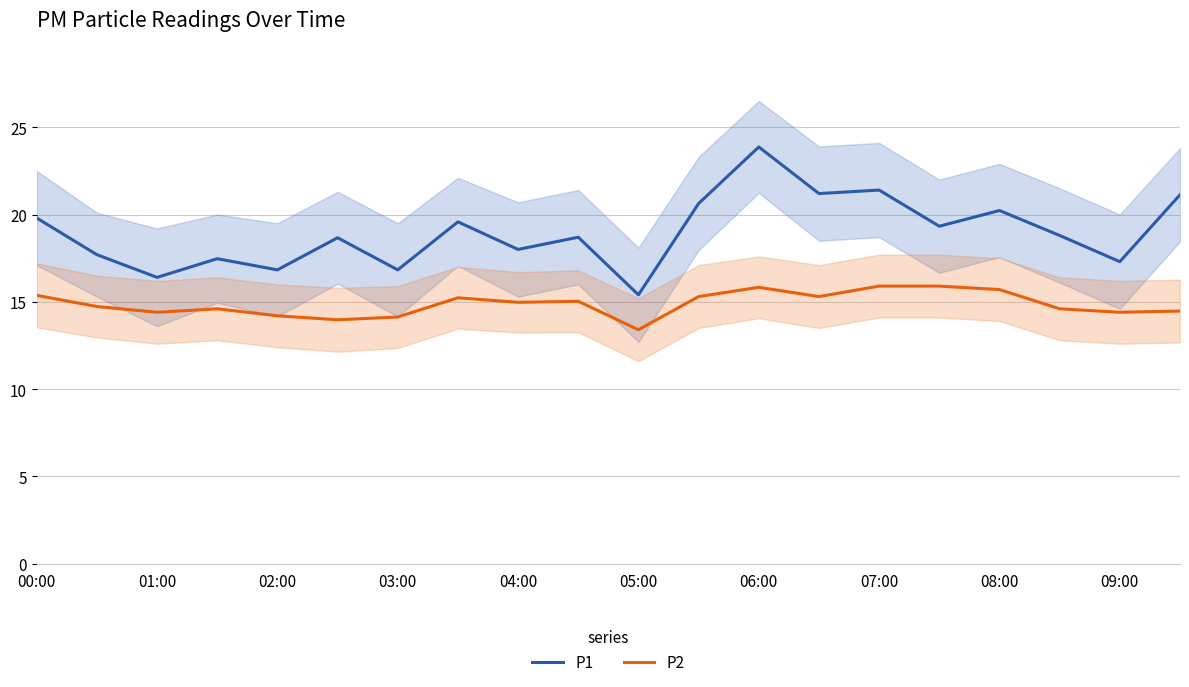

True or false: P2 and P1 intersect in this chart.

False